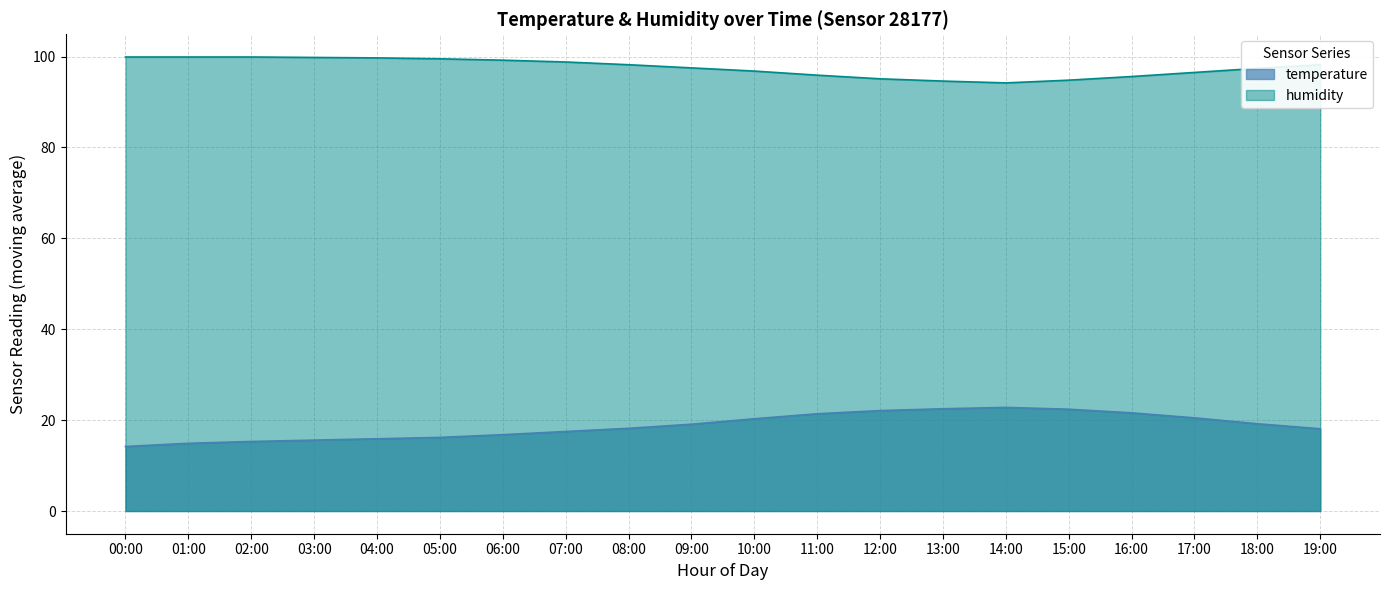

Between 09:00 and 04:00, which is larger?

09:00